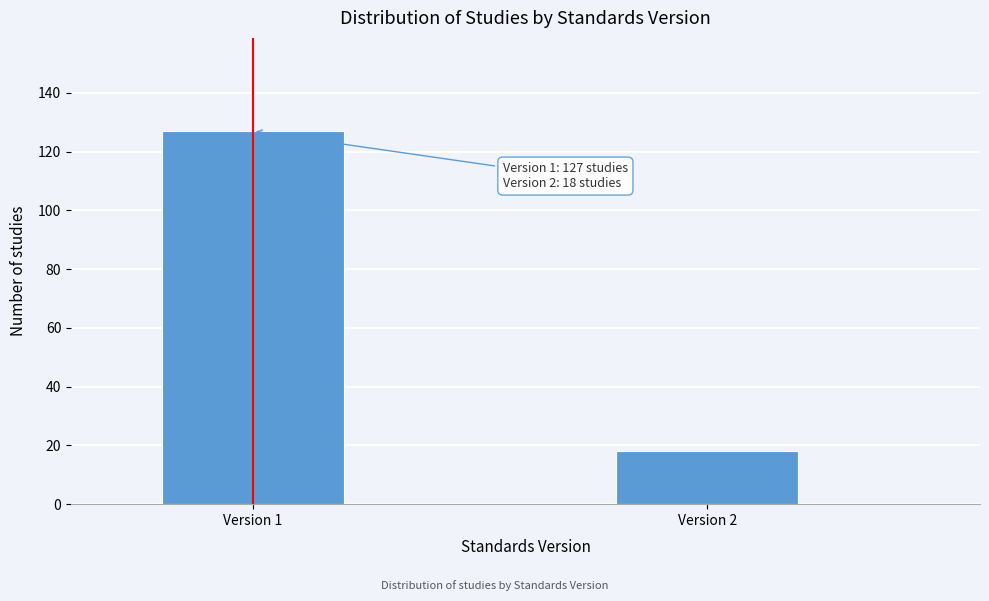

Reading left to right, transcribe all the data shown in this chart.

127	18